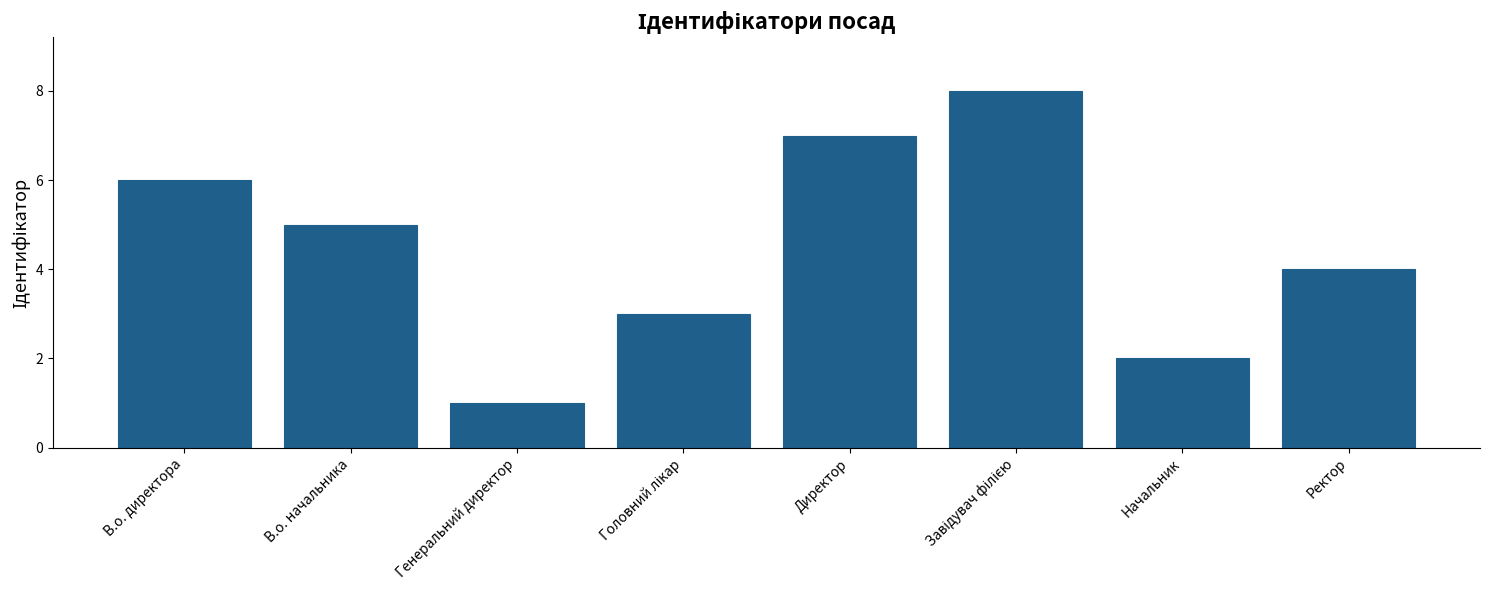

Is it true that the value at В.о. директора is 4?

False